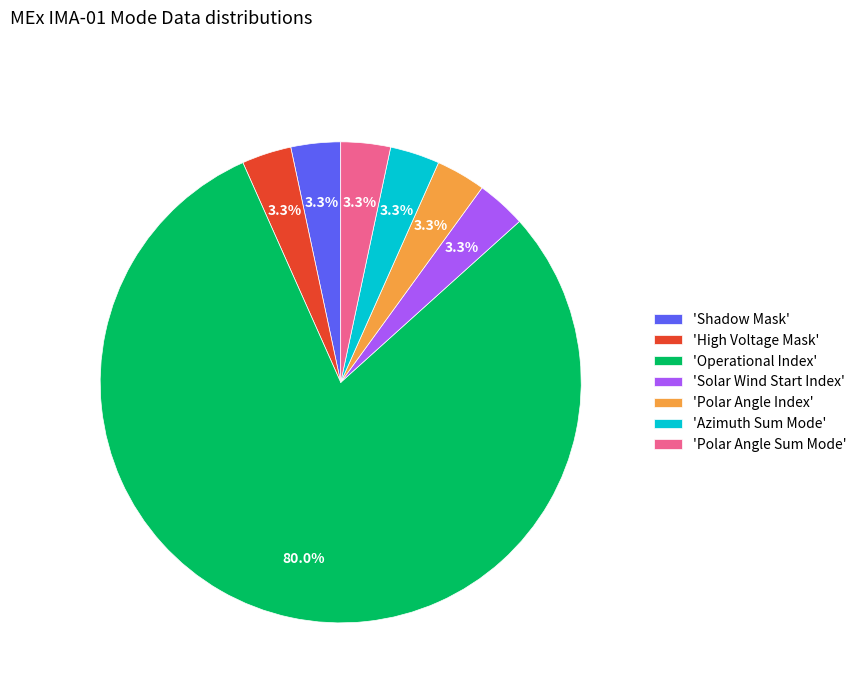

What is the largest slice in the pie chart?

'Operational Index'